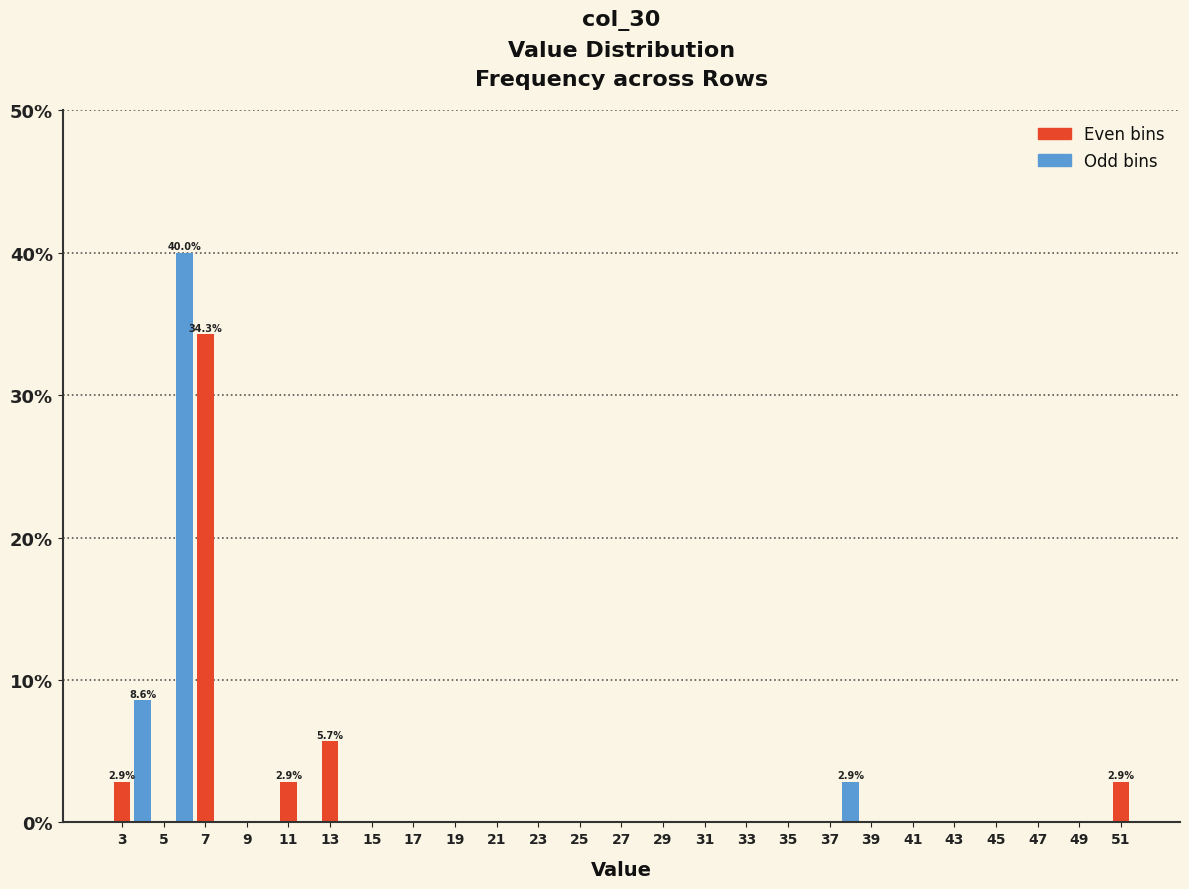

Which range on the x-axis has the tallest bar?

5.5 to 6.5